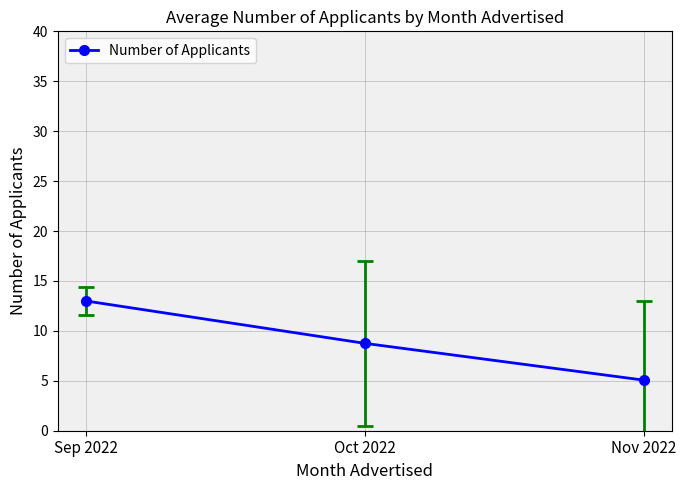

What is the sum of all values?

26.8